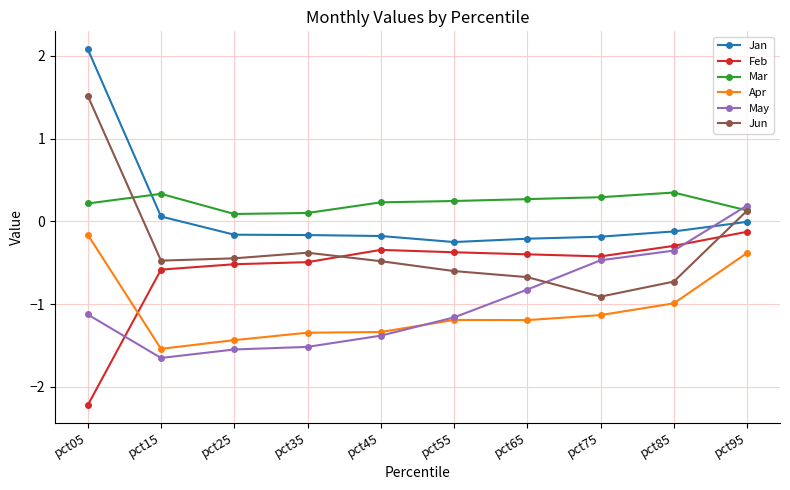

What is the spread (max minus min) of values at pct05?

4.3